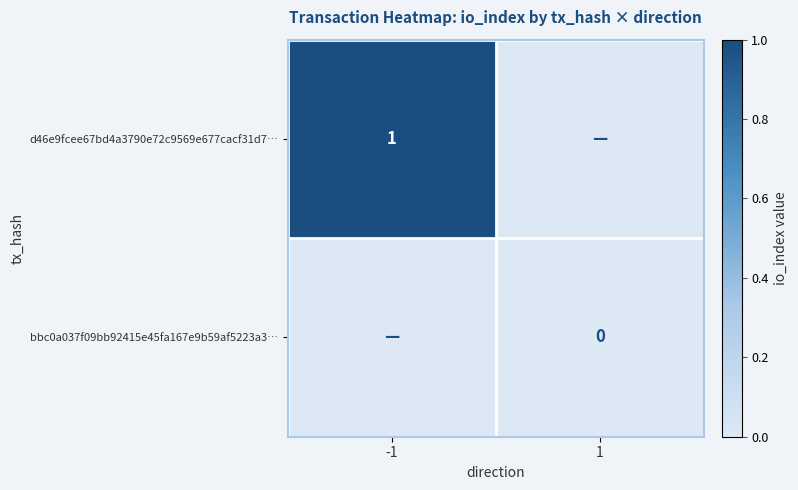

Which label corresponds to the smallest value in the chart?

1